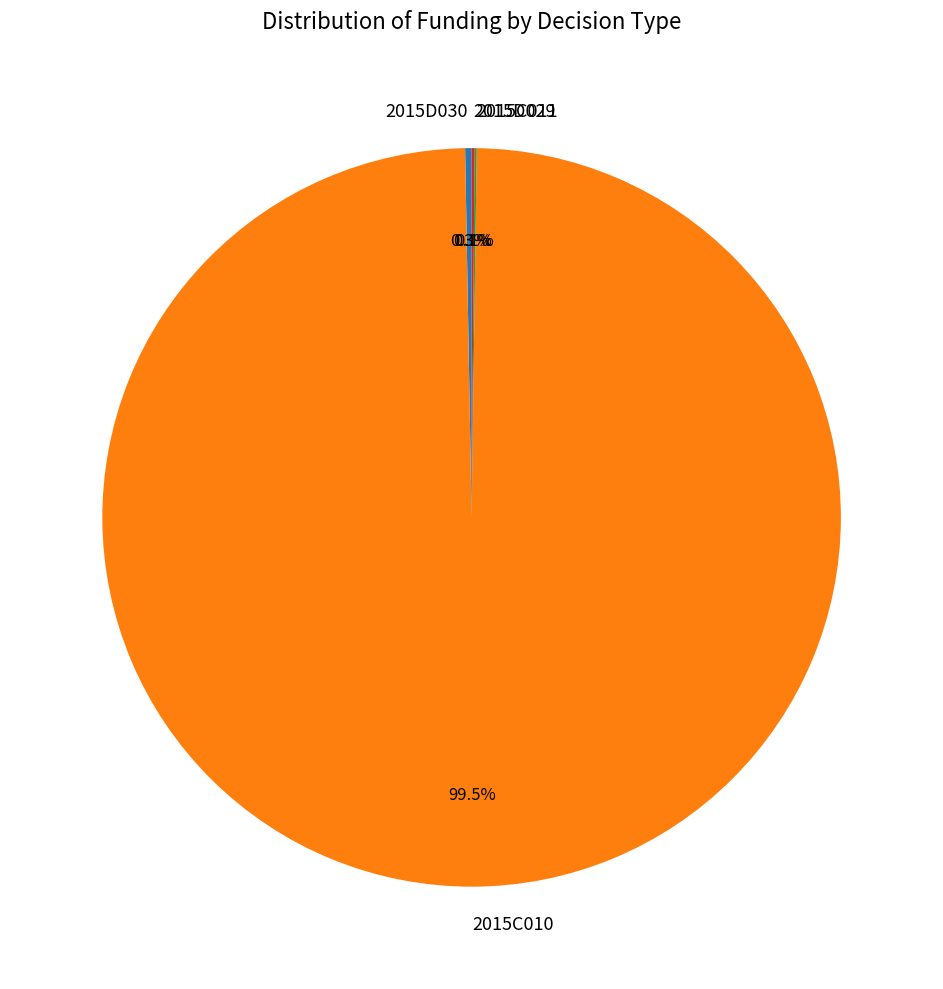

Combined, what portion of the pie is 2015D030 and 2015C010?

99.8%